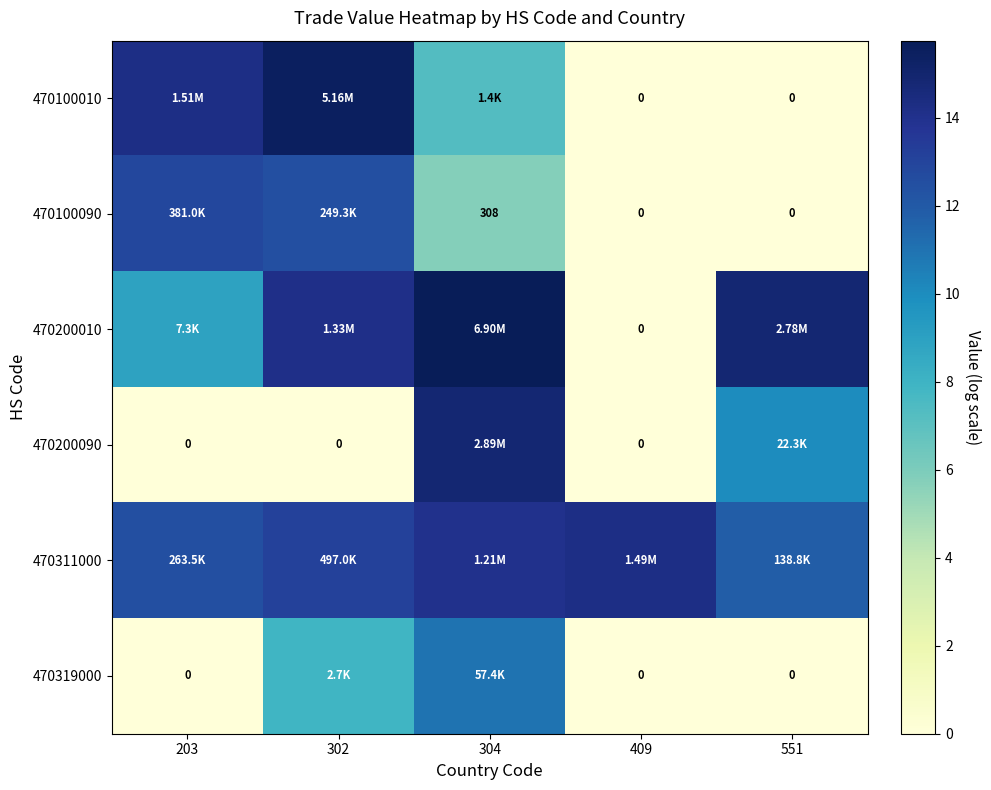

What is the difference between the 470311000 values at 203 and 409?

1.7